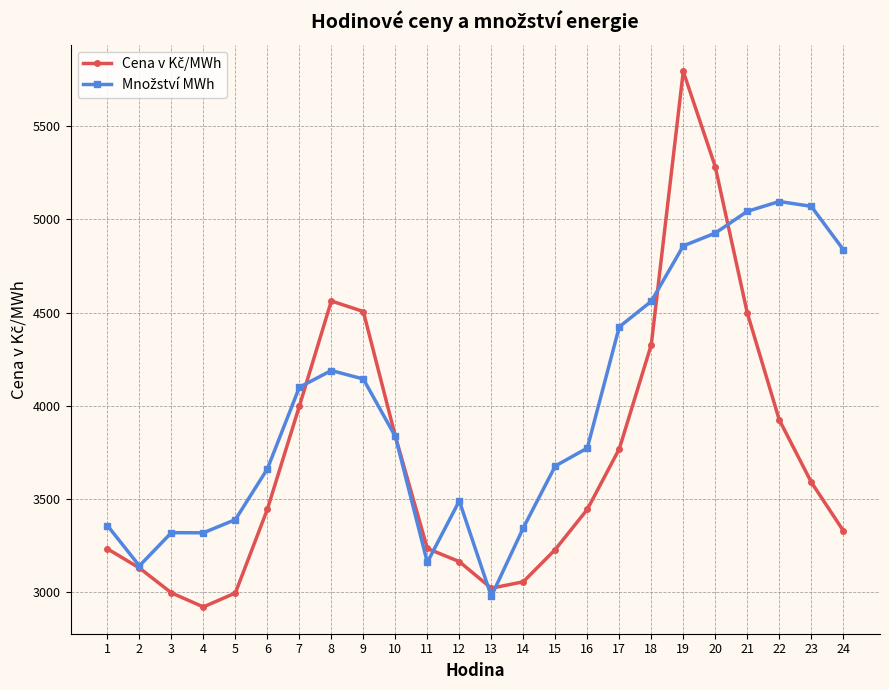

What is the total value across all series at 13?

6001.9